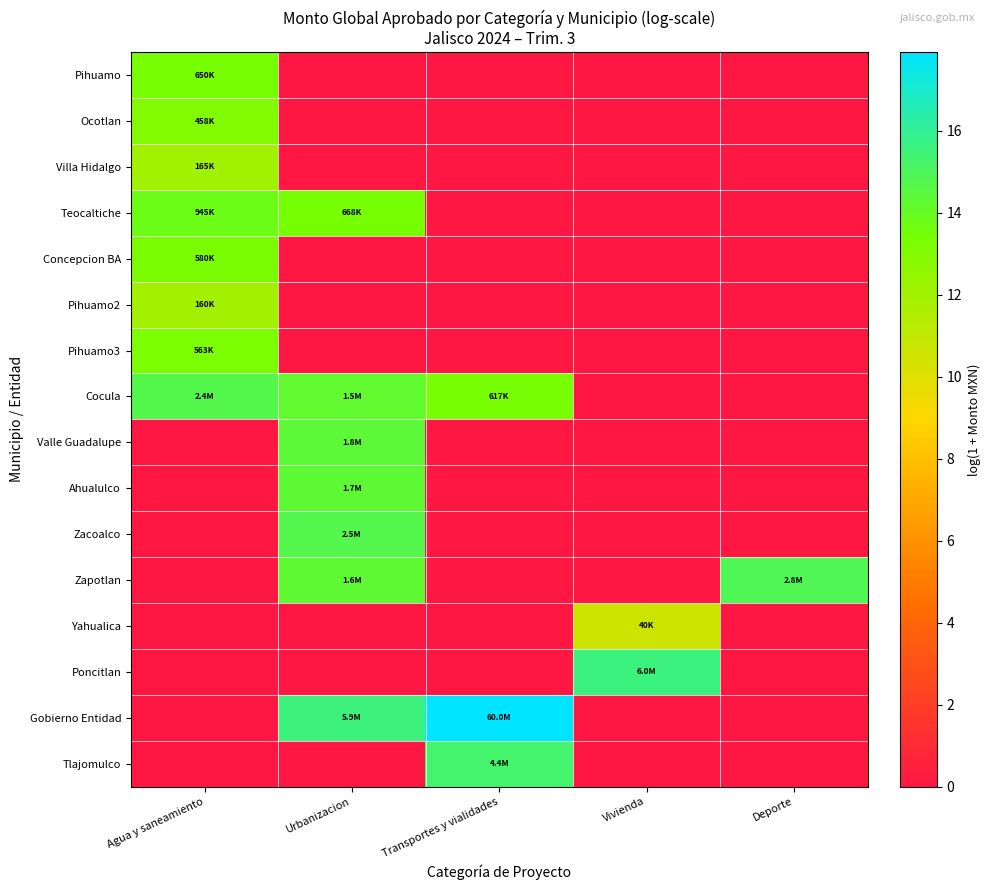

Rank the series by their maximum value, from lowest to highest.

Yahualica, Pihuamo2, Villa Hidalgo, Ocotlan, Pihuamo3, Concepcion BA, Pihuamo, Teocaltiche, Ahualulco, Valle Guadalupe, Cocula, Zacoalco, Zapotlan, Tlajomulco, Poncitlan, Gobierno Entidad